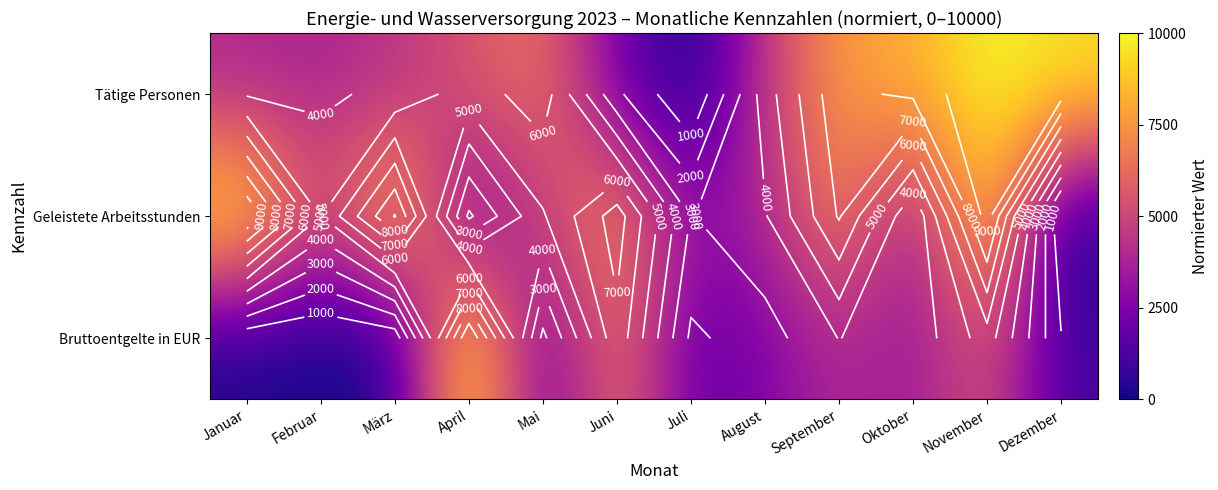

Which category has the highest value in the Tätige Personen series?

November